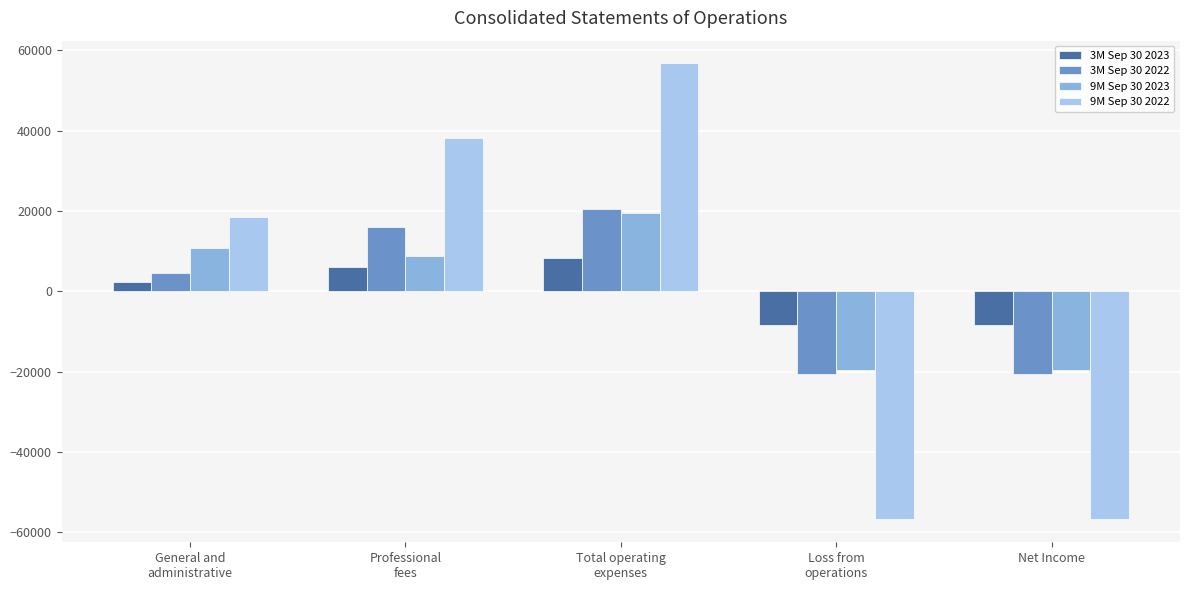

How many bars are there in each group?

4